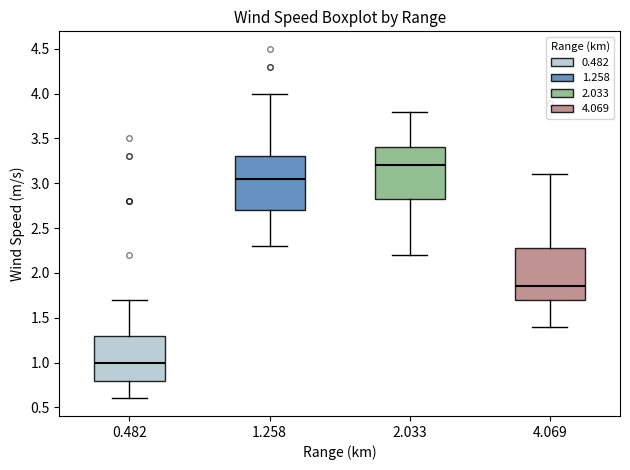

Reading left to right, transcribe this box plot: for each box, give where its median line is, the range the box spans, and where its two whiskers end, as read against the y-axis. The values are not printed on the chart, so give them approximately, as read against the axis.

0.482: median 1.00, box 0.80 to 1.30, whiskers 0.60 to 1.70
1.258: median 3.05, box 2.70 to 3.30, whiskers 2.30 to 4.00
2.033: median 3.20, box 2.85 to 3.40, whiskers 2.20 to 3.80
4.069: median 1.85, box 1.70 to 2.30, whiskers 1.40 to 3.10